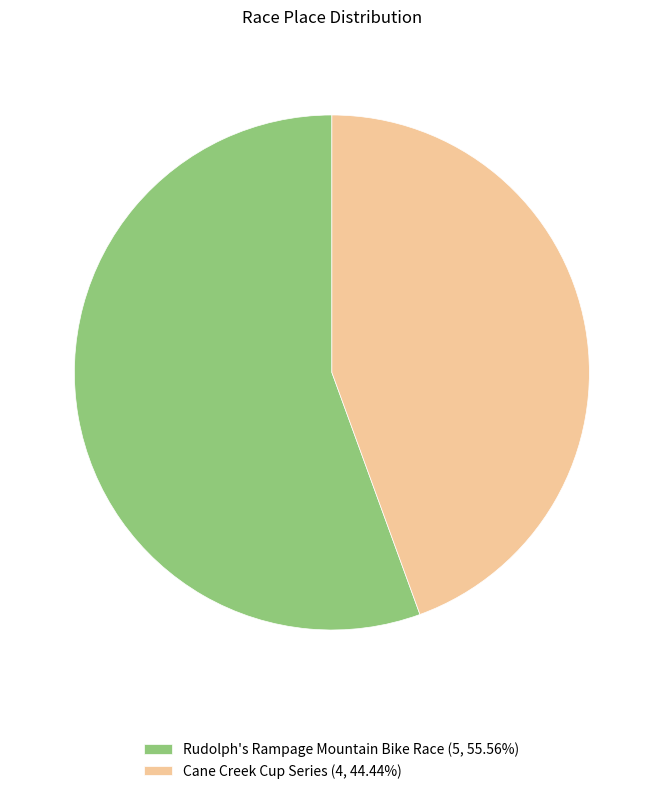

Which slice is the largest?

Rudolph's Rampage Mountain Bike Race